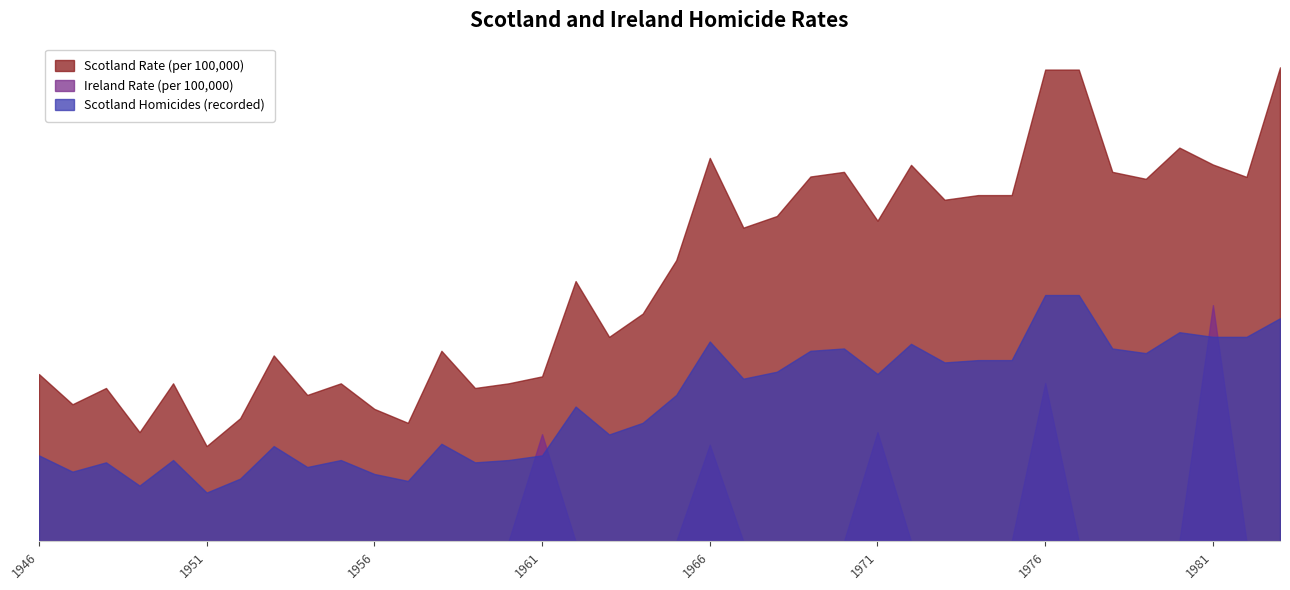

Reading right to left, what are all the values shown in this chart?

Scotland Rate (per 100,000): 2.0	1.6	1.6	1.7	1.6	1.6	2.0	2.0	1.5	1.5	1.5	1.6	1.4	1.6	1.6	1.4	1.4	1.6	1.2	1.0	0.9	1.1	0.7	0.7	0.7	0.8	0.5	0.6	0.7	0.6	0.8	0.5	0.4	0.7	0.5	0.7	0.6	0.7
Ireland Rate (per 100,000): 0.0	0.0	1.0	0.0	0.0	0.0	0.0	0.7	0.0	0.0	0.0	0.0	0.5	0.0	0.0	0.0	0.0	0.4	0.0	0.0	0.0	0.0	0.5	0.0	0.0	0.0	0.0	0.0	0.0	0.0	0.0	0.0	0.0	0.0	0.0	0.0	0.0	0.0
Scotland Homicides (recorded): 1.0	0.9	0.9	0.9	0.8	0.8	1.1	1.1	0.8	0.8	0.8	0.8	0.7	0.8	0.8	0.7	0.7	0.9	0.6	0.5	0.5	0.6	0.4	0.3	0.3	0.4	0.3	0.3	0.3	0.3	0.4	0.3	0.2	0.3	0.2	0.3	0.3	0.4